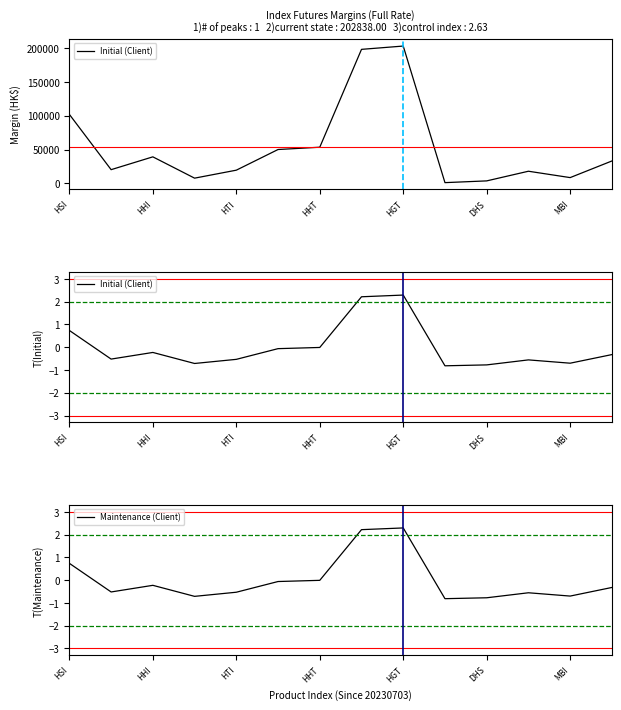

What are all the series names shown in the legend?

Initial (Client), Maintenance (Client)